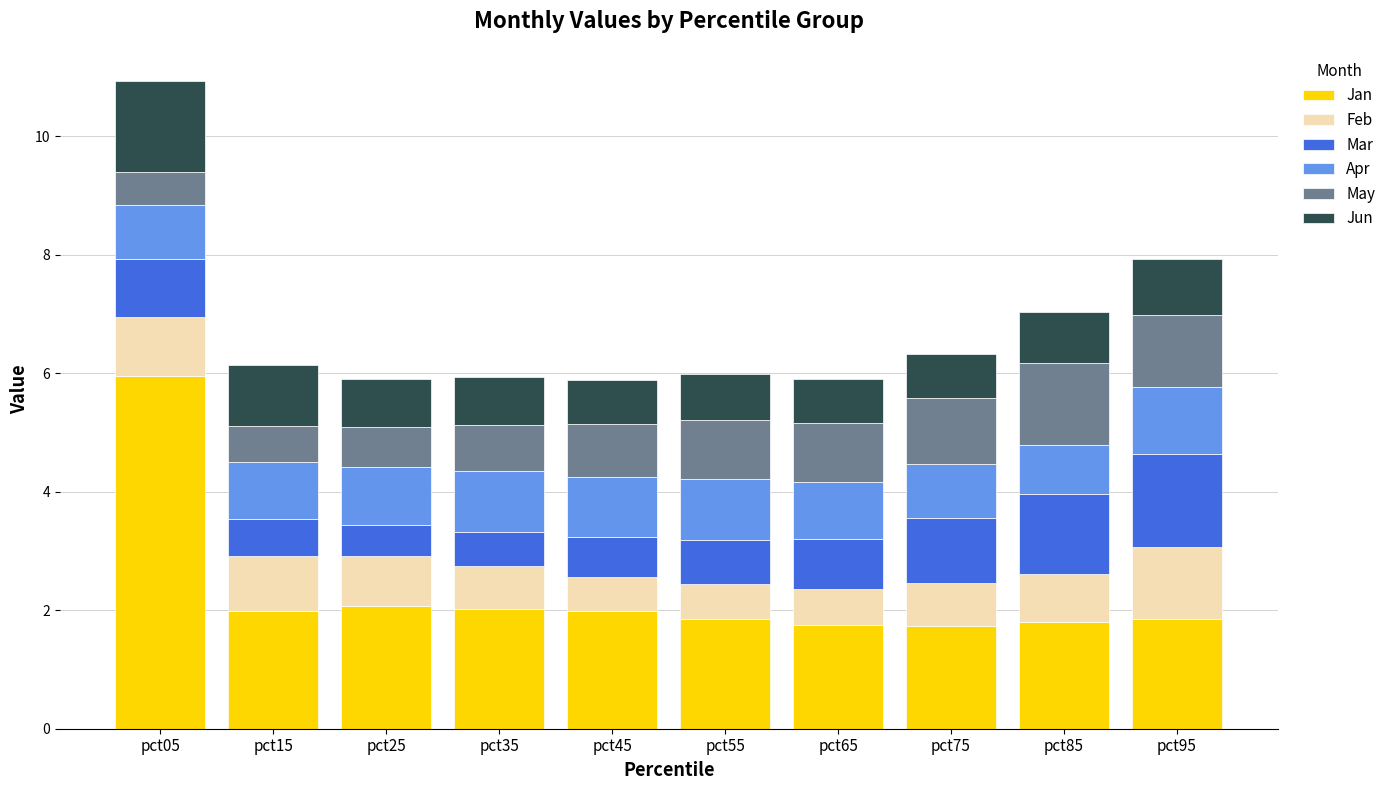

What is the total value across all series at pct05?

10.9